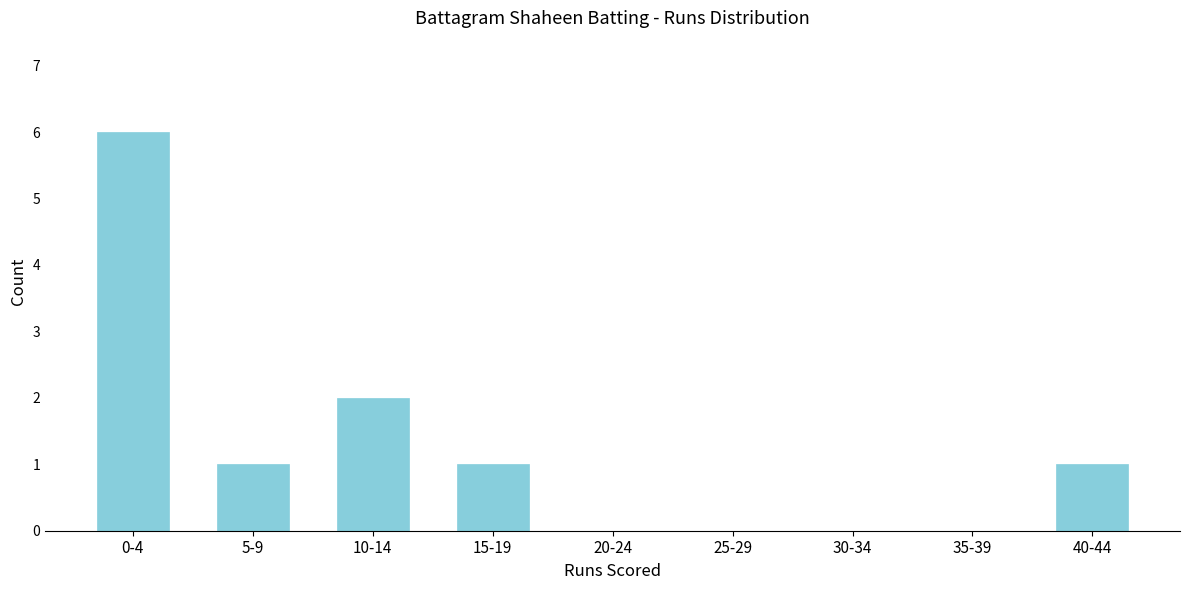

Reading left to right, what are all the values shown in this chart?

0-4=6	5-9=1	10-14=2	15-19=1	20-24=0	25-29=0	30-34=0	35-39=0	40-44=1